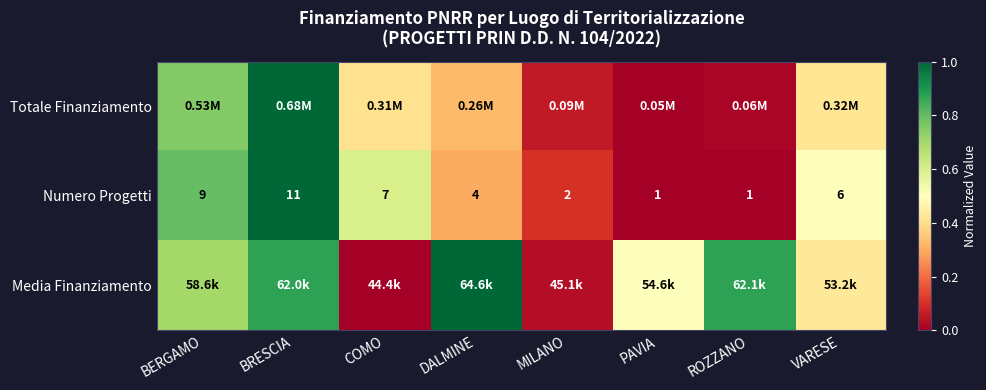

Where does the Numero Progetti series first go above 6?

BERGAMO